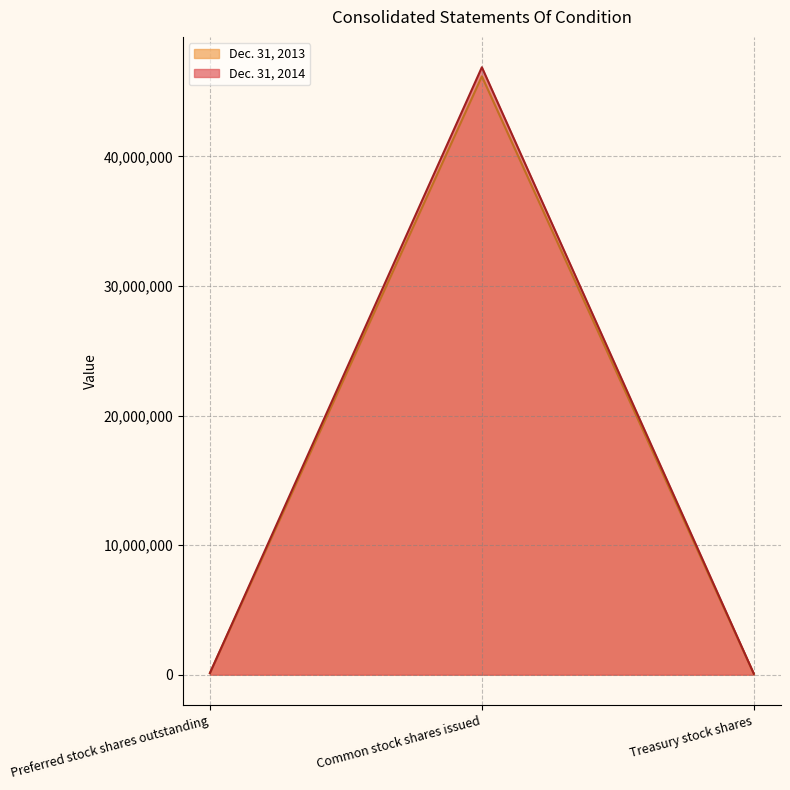

What is the sum of all Dec. 31, 2013 values?

46373070